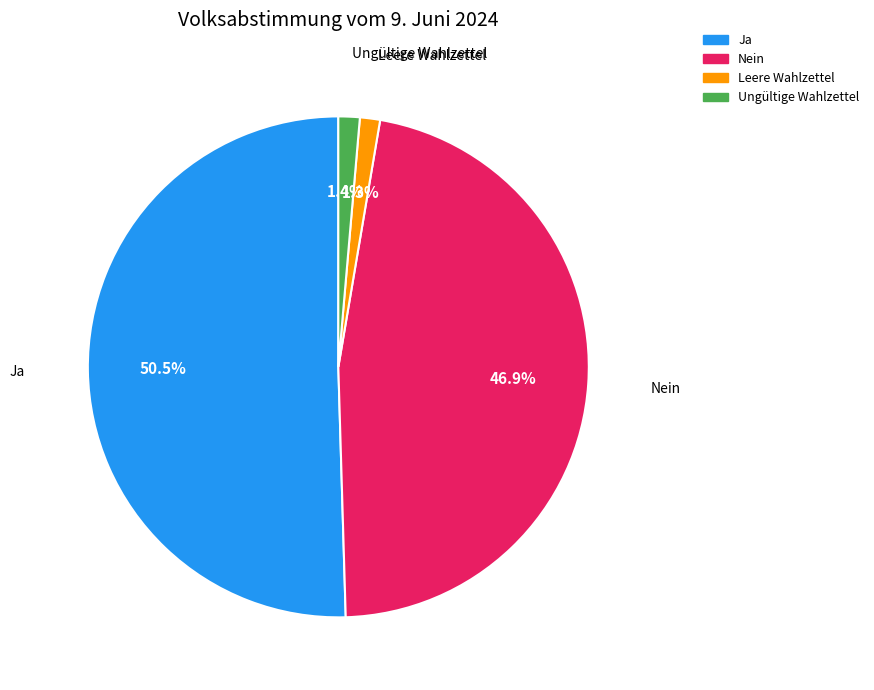

To the nearest percent, what is the difference between the Leere Wahlzettel and Ja slice percentages?

49%